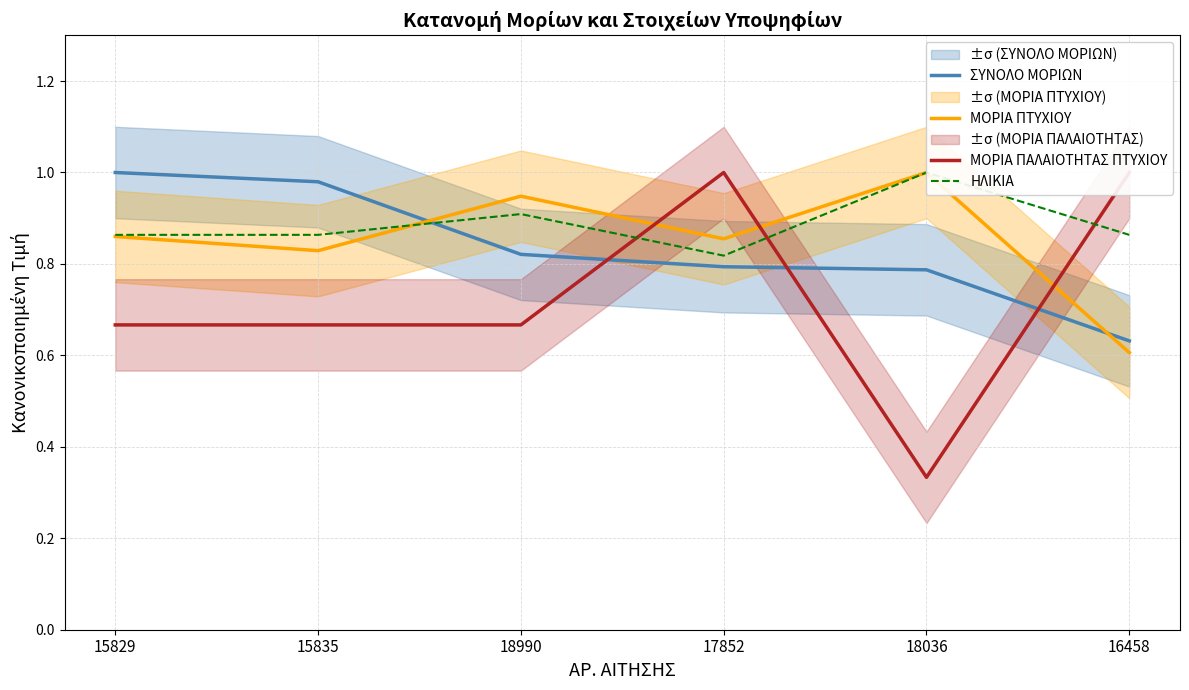

What is the average value of the ΣΥΝΟΛΟ ΜΟΡΙΩΝ series?

0.8